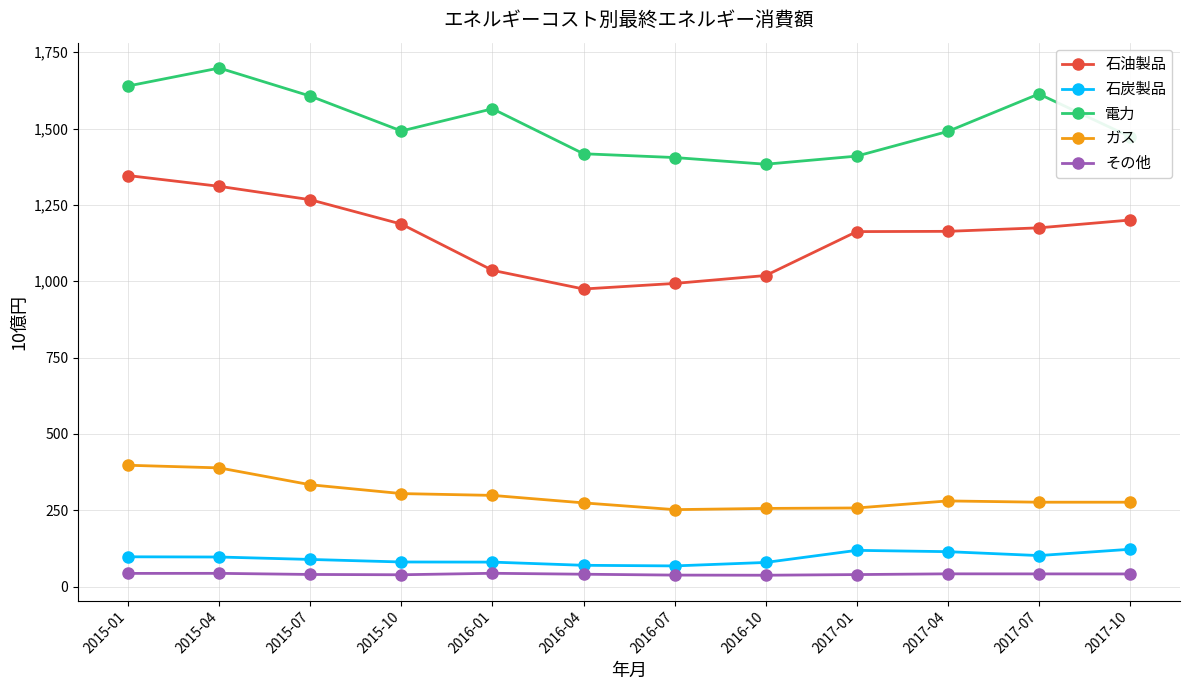

Which series changed the most between 2015-07 and 2016-07?

石油製品